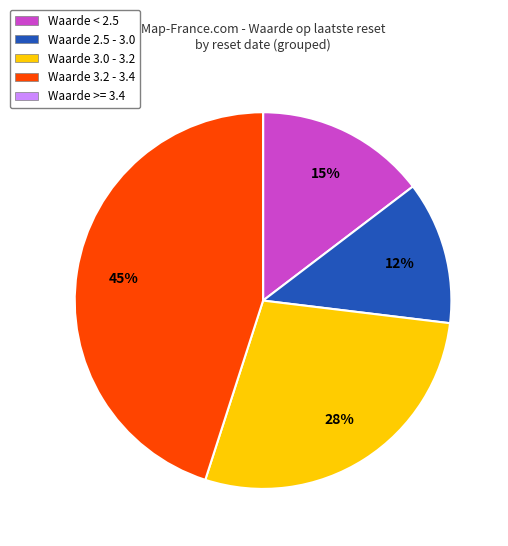

Is there a majority slice in this chart?

No